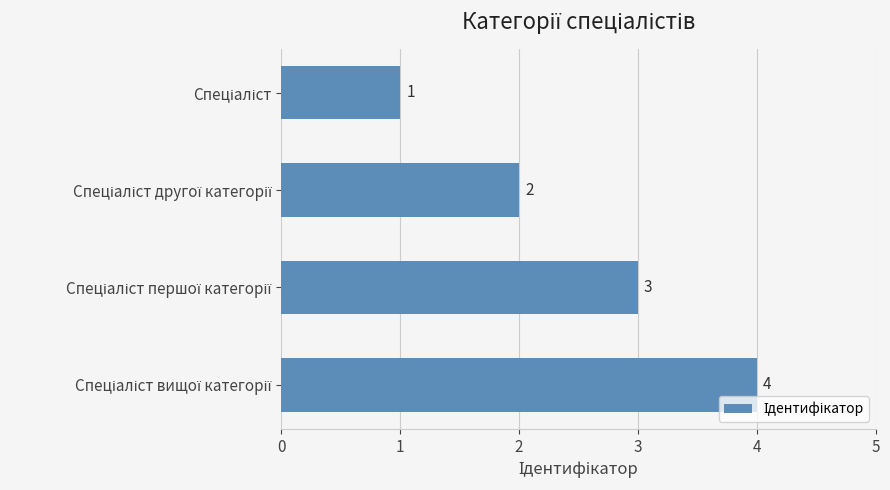

Count the values in the range 2 to 4.

3